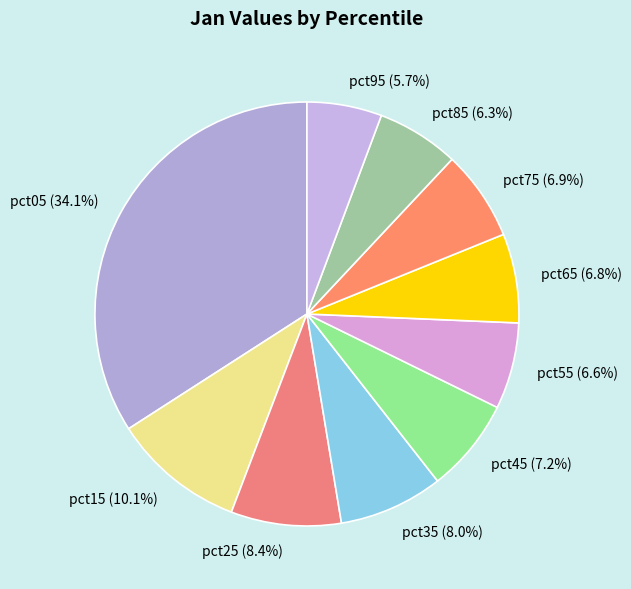

Is it true that pct25 is 1% of the pie?

False